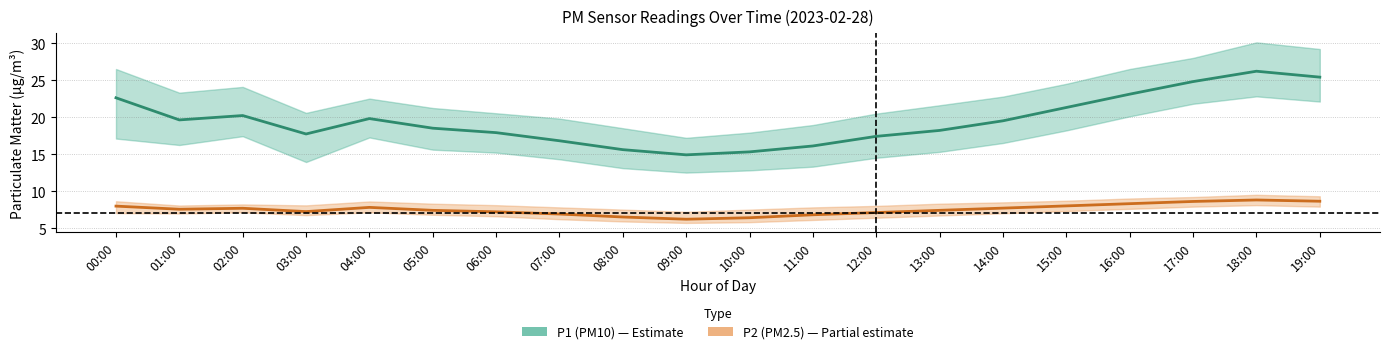

Is it true that P1 (PM10) equals 25.2 at 05:00?

False